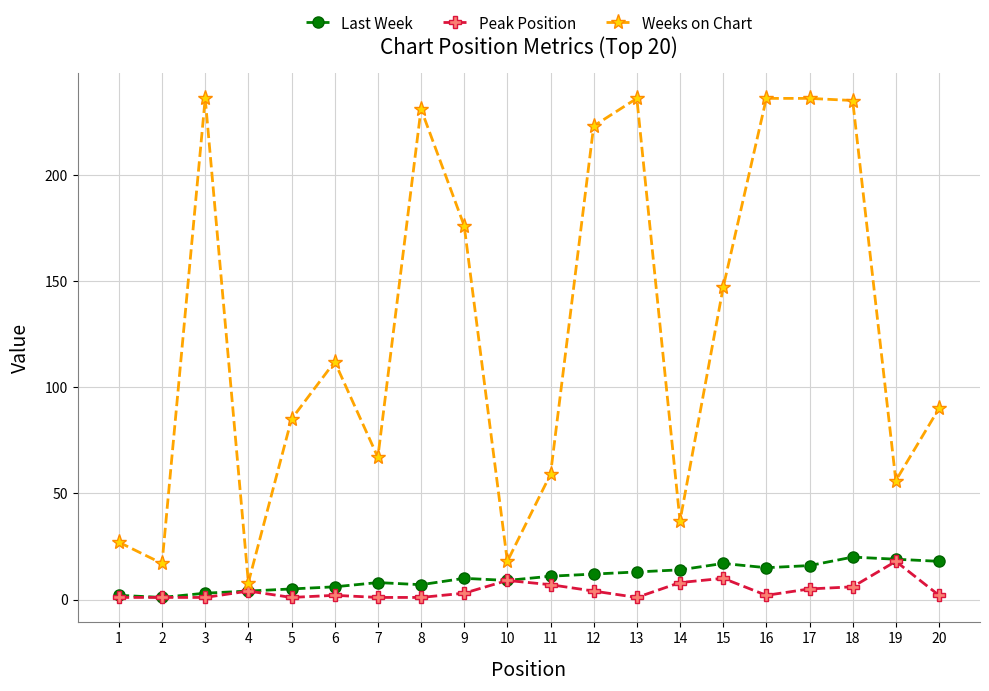

How many lines are shown in the chart?

3